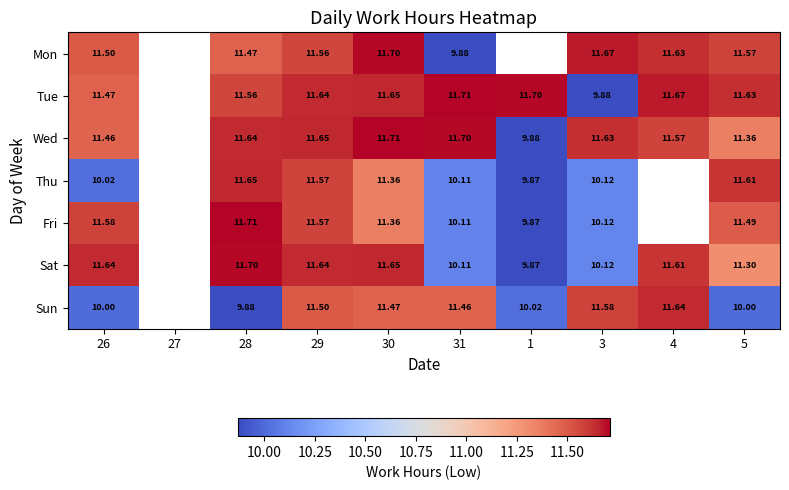

How many values in the Sat series exceed 11?

6